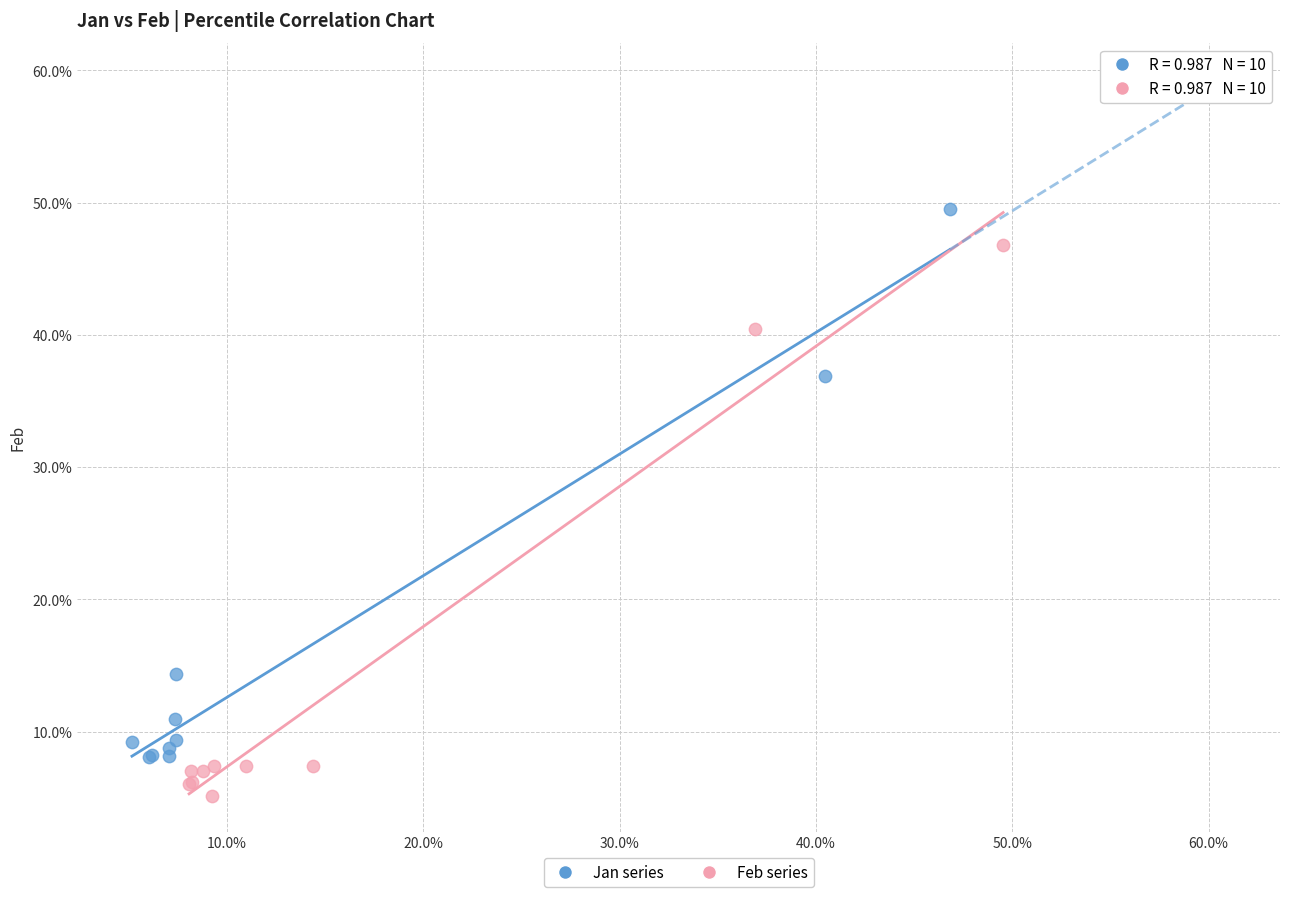

Which series reaches the maximum Y coordinate?

Jan series